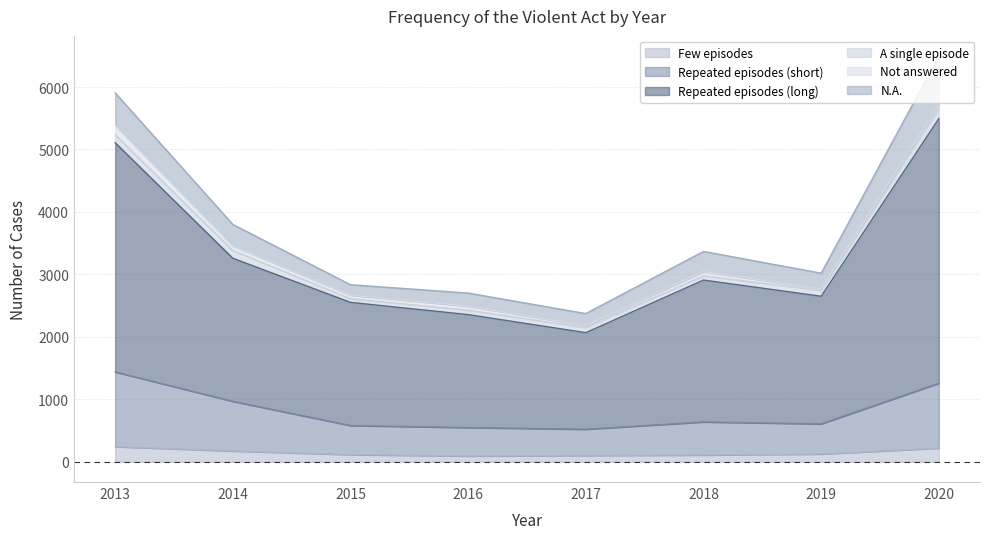

How many lines are shown in the chart?

6